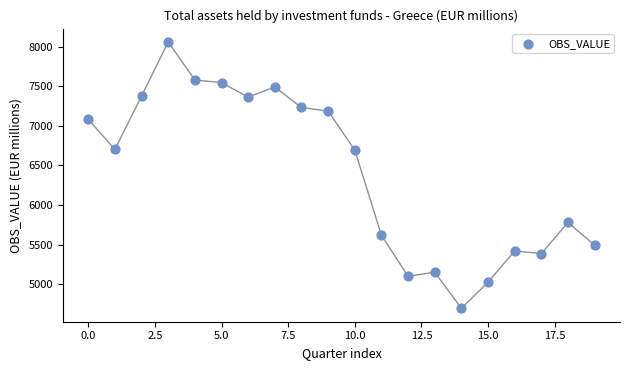

What is the range of Y values (max minus min)?

3362